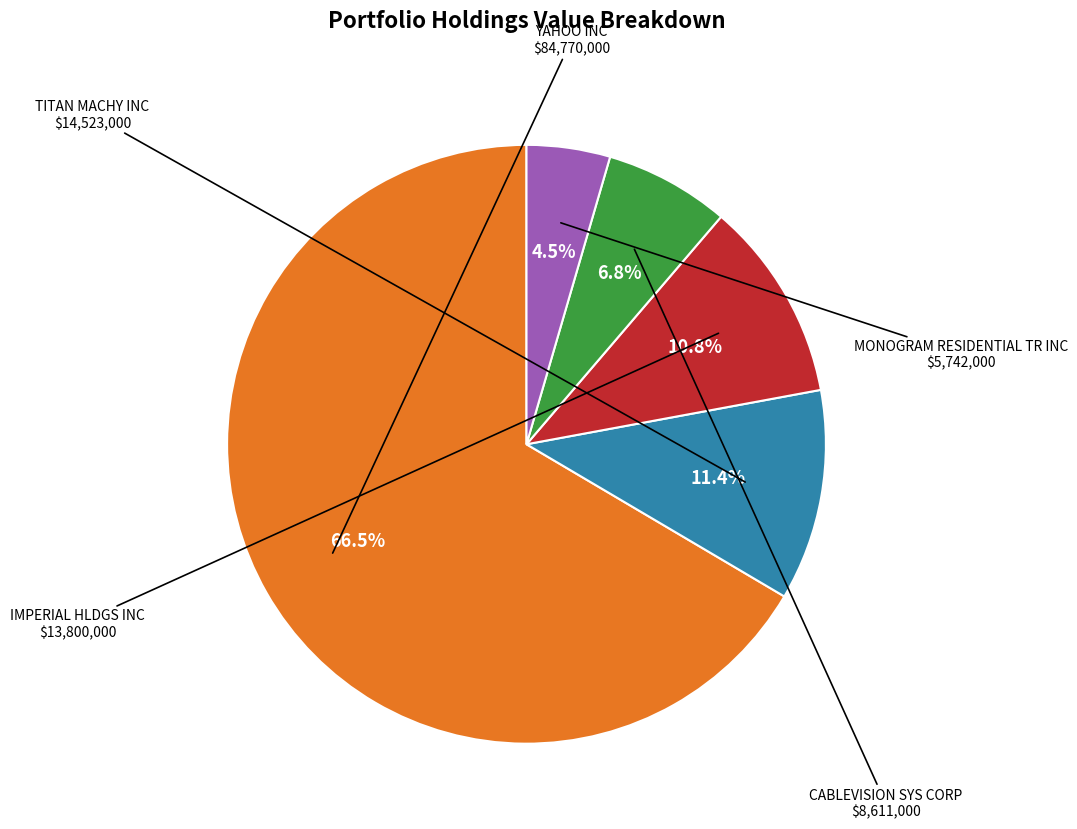

Rank the categories by value from highest to lowest.

YAHOO INC, TITAN MACHY INC, IMPERIAL HLDGS INC, CABLEVISION SYS CORP, MONOGRAM RESIDENTIAL TR INC